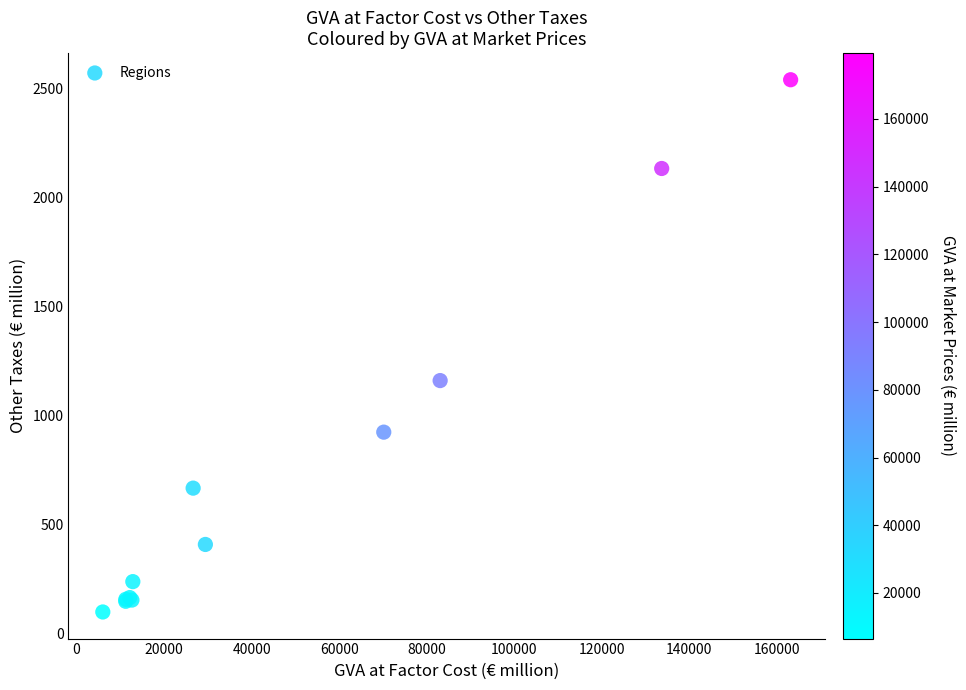

What Y value in the scatter plot is closest to 1317?

1158.4